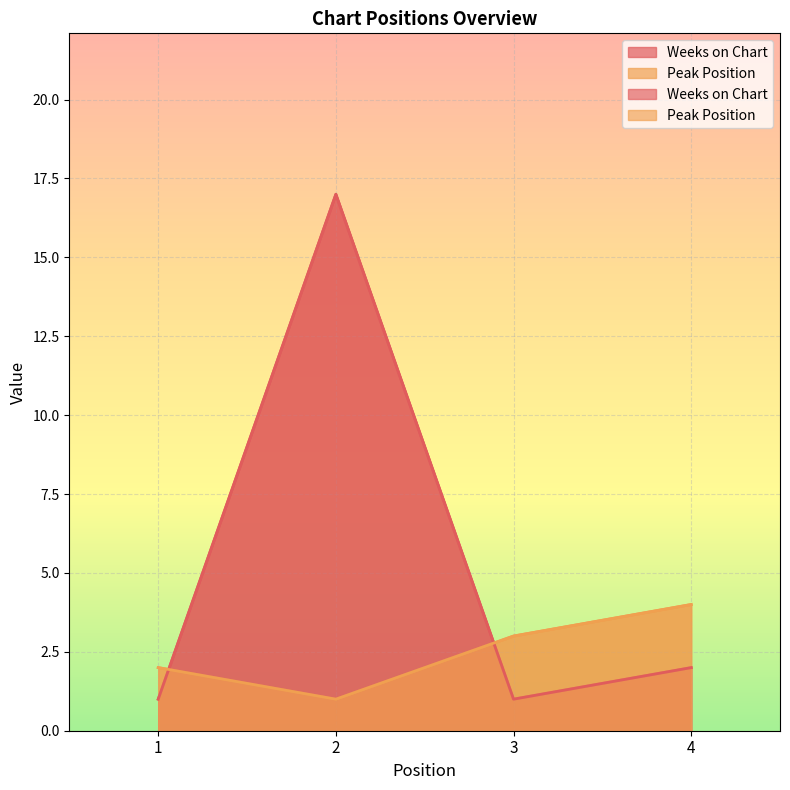

What is the difference between the maximum and minimum values in the Peak Position series?

3